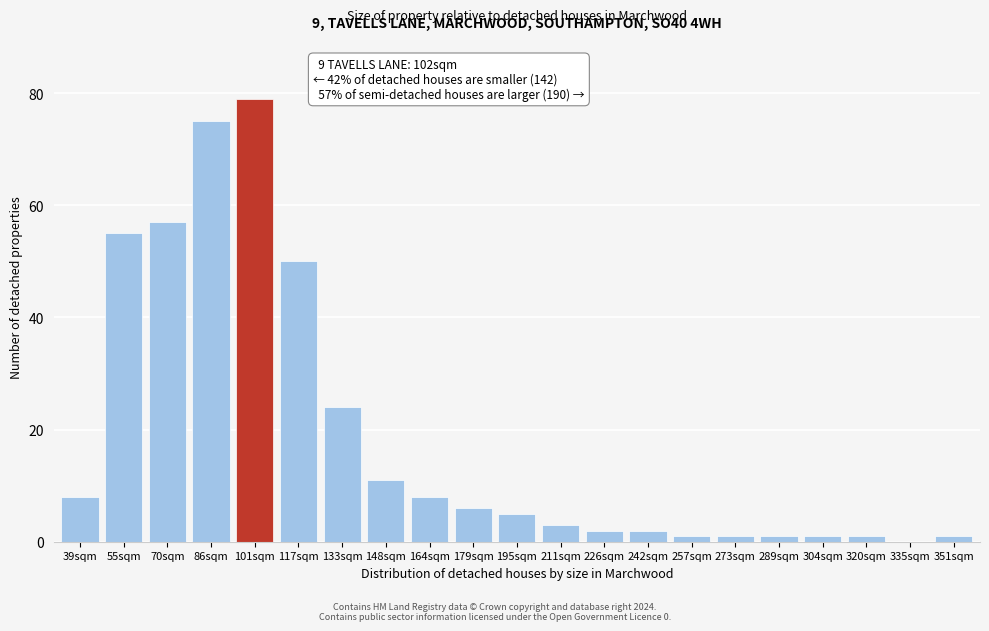

Reading right to left, what are all the values shown in this chart?

351sqm=1	335sqm=0	320sqm=1	304sqm=1	289sqm=1	273sqm=1	257sqm=1	242sqm=2	226sqm=2	211sqm=3	195sqm=5	179sqm=6	164sqm=8	148sqm=11	133sqm=24	117sqm=50	101sqm=79	86sqm=75	70sqm=57	55sqm=55	39sqm=8